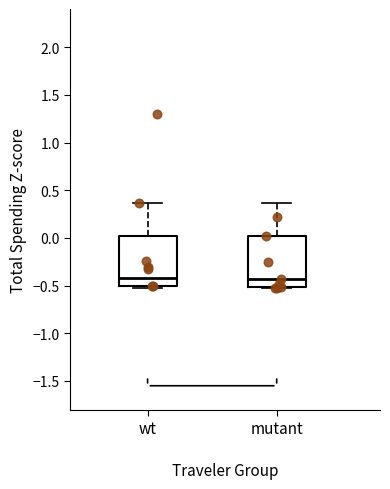

Where does the median line of the box for mutant sit on the y-axis? The values are not printed on the chart, so give them approximately, as read against the axis.

-0.45